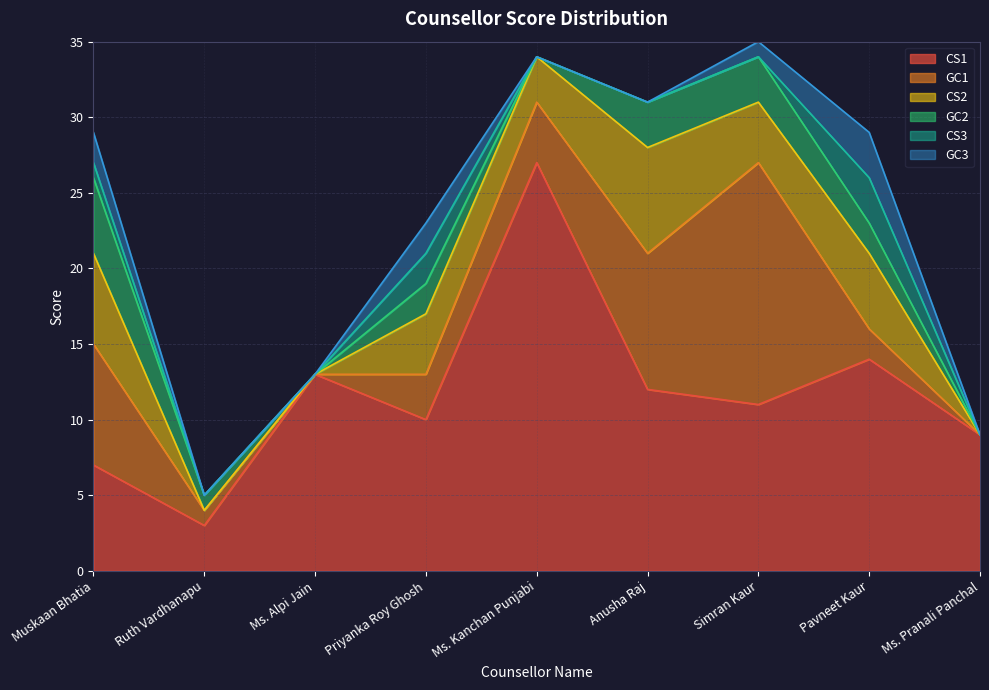

The value of CS2 at Simran Kaur is 2. True or false?

False